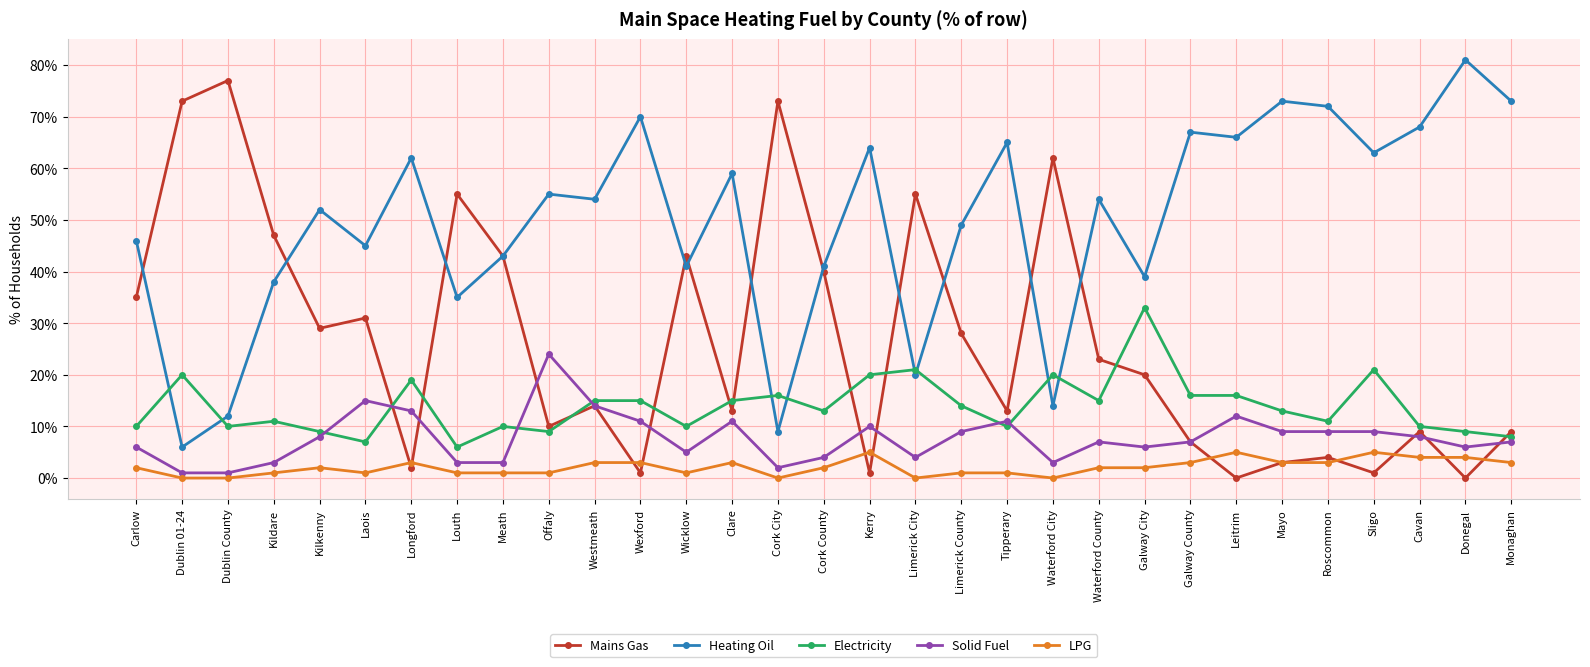

What position from the left is Roscommon?

27